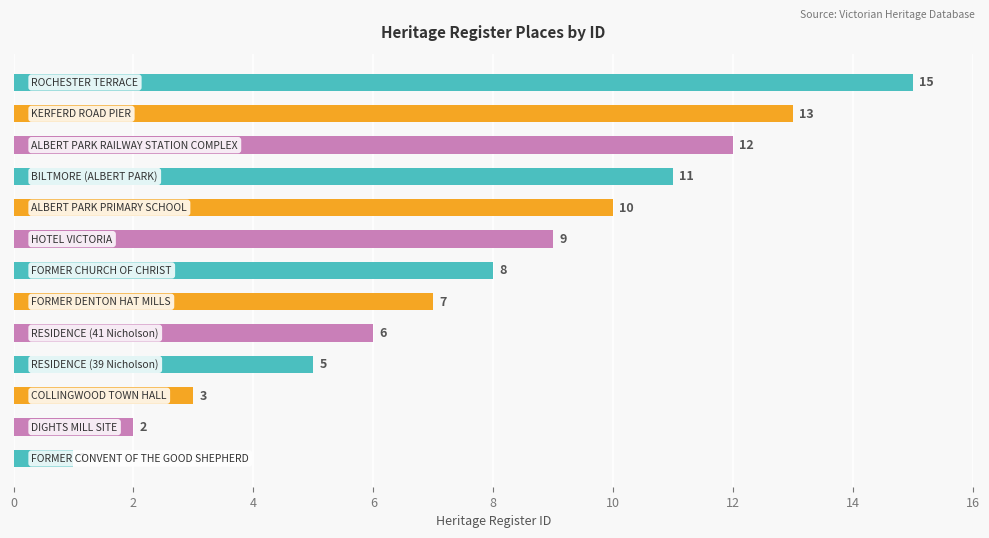

Reading top to bottom, what are all the values shown in this chart?

15	13	12	11	10	9	8	7	6	5	3	2	1